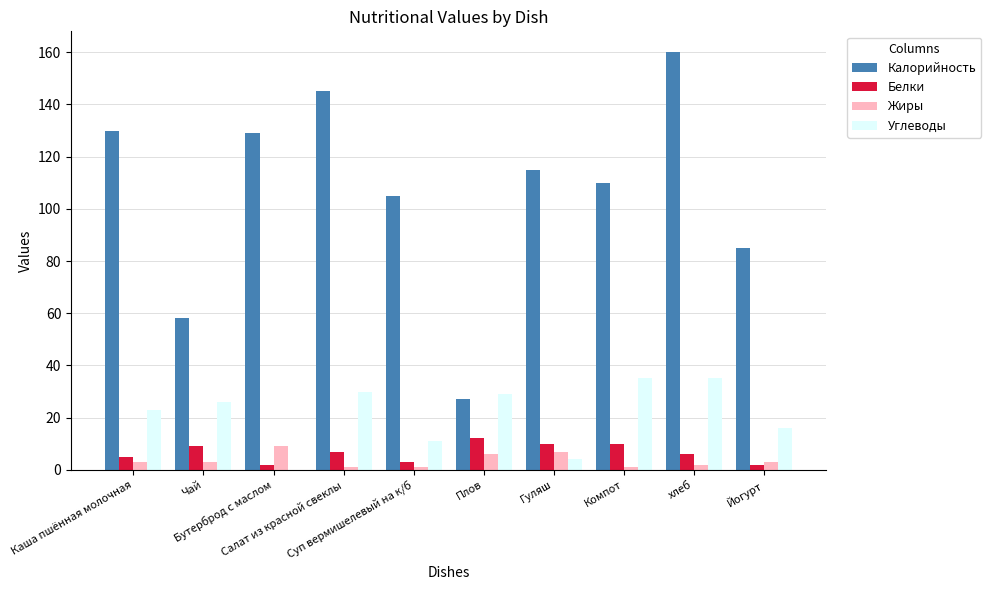

Reading left to right, what are all the values shown in this chart?

Калорийность: Каша пшённая молочная=130	Чай=58	Бутерброд с маслом=129	Салат из красной свеклы=145	Суп вермишелевый на к/б=105	Плов=27	Гуляш=115	Компот=110	хлеб=160	Йогурт=85
Белки: Каша пшённая молочная=5	Чай=9	Бутерброд с маслом=2	Салат из красной свеклы=7	Суп вермишелевый на к/б=3	Плов=12	Гуляш=10	Компот=10	хлеб=6	Йогурт=2
Жиры: Каша пшённая молочная=3	Чай=3	Бутерброд с маслом=9	Салат из красной свеклы=1	Суп вермишелевый на к/б=1	Плов=6	Гуляш=7	Компот=1	хлеб=2	Йогурт=3
Углеводы: Каша пшённая молочная=23	Чай=26	Бутерброд с маслом=0	Салат из красной свеклы=30	Суп вермишелевый на к/б=11	Плов=29	Гуляш=4	Компот=35	хлеб=35	Йогурт=16